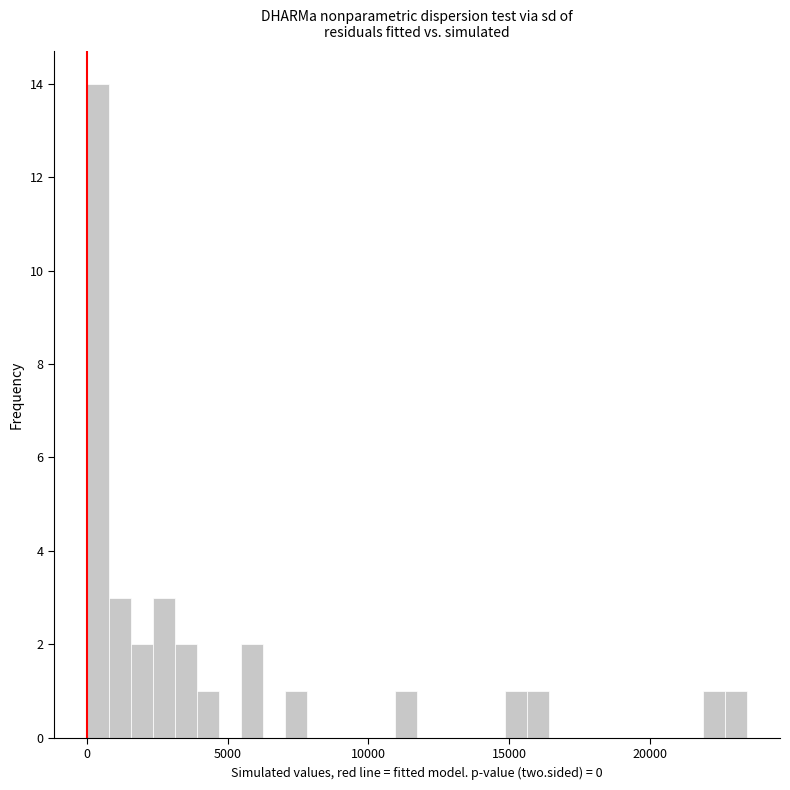

Read against the x-axis, roughly where is the centre of the tallest bar?

500